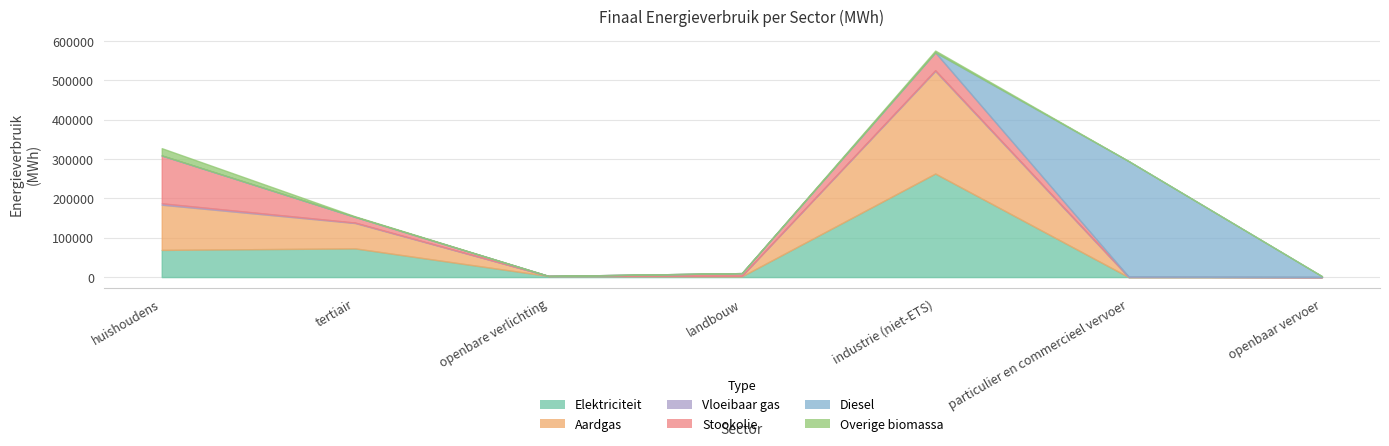

Reading left to right, extract all data points from this chart.

Elektriciteit: 69114.0	72937.0	2873.1	1838.8	263328.9	3.4	10.2
Aardgas: 114949.7	64521.0	0.0	1363.2	260887.4	10.3	0.0
Vloeibaar gas: 3564.9	1159.3	0.0	16.6	1950.9	1193.6	0.0
Stookolie: 121684.2	14484.3	0.0	6889.9	45417.5	0.0	0.0
Diesel: 0.0	0.0	0.0	0.0	0.0	293866.0	2206.2
Overige biomassa: 18575.1	1376.3	0.0	0.0	4499.1	0.0	0.0